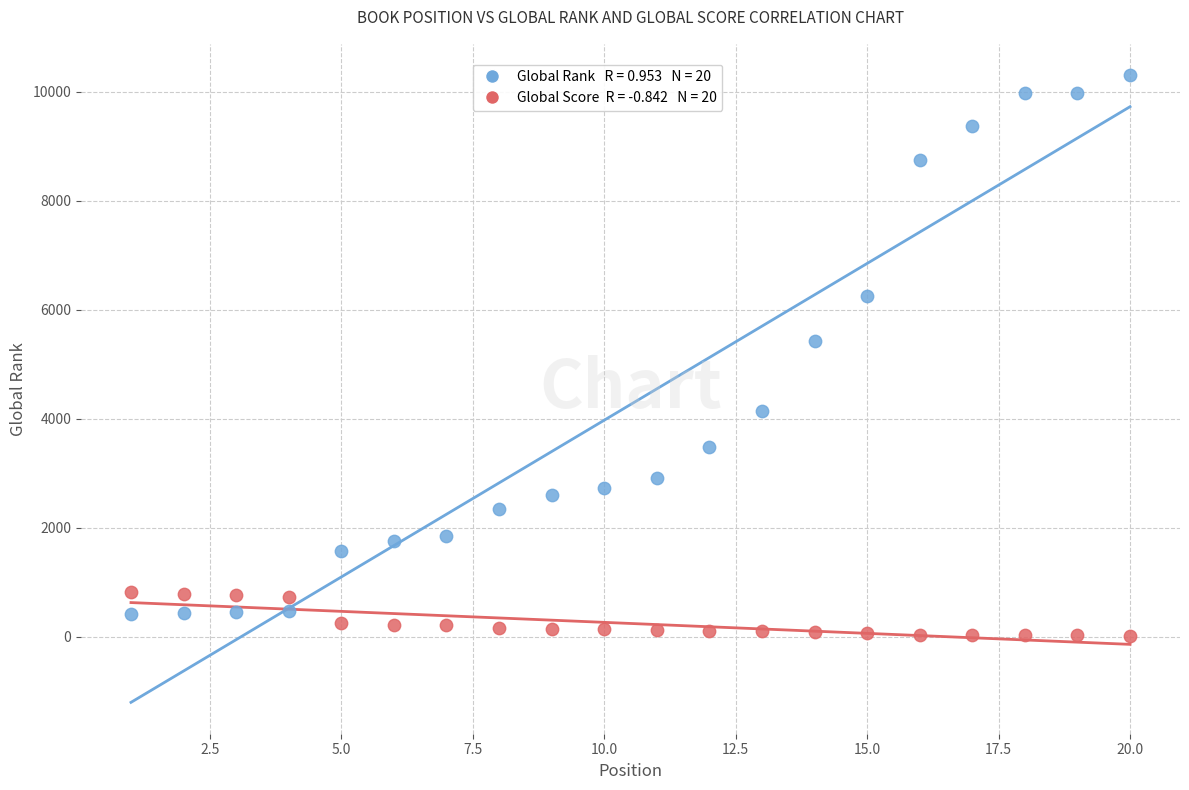

Across all series, what Y value is closest to 5159?

5415